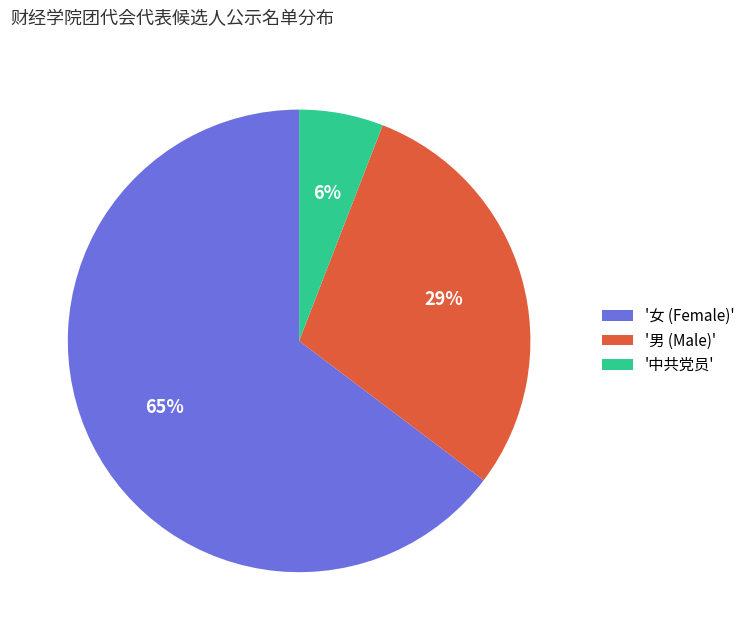

Rank the categories by value from lowest to highest.

'中共党员', '男 (Male)', '女 (Female)'